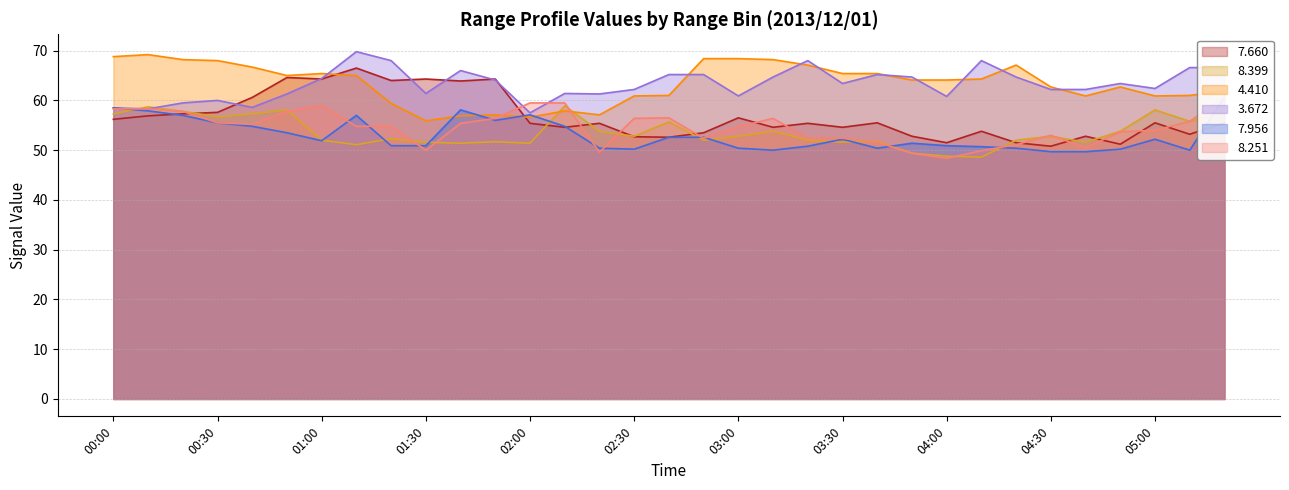

Is the value of   8.399 at 00:40 greater than the value of   3.672 at 04:50?

No